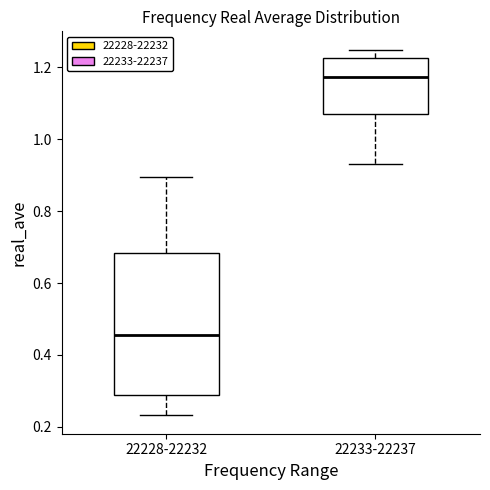

Reading left to right, read every box against the y-axis: the position of its median line, the range the box covers, and the ends of its whiskers. The values are not printed on the chart, so give them approximately, as read against the axis.

22228-22232: median 0.46, box 0.28 to 0.68, whiskers 0.24 to 0.90
22233-22237: median 1.18, box 1.08 to 1.22, whiskers 0.94 to 1.24